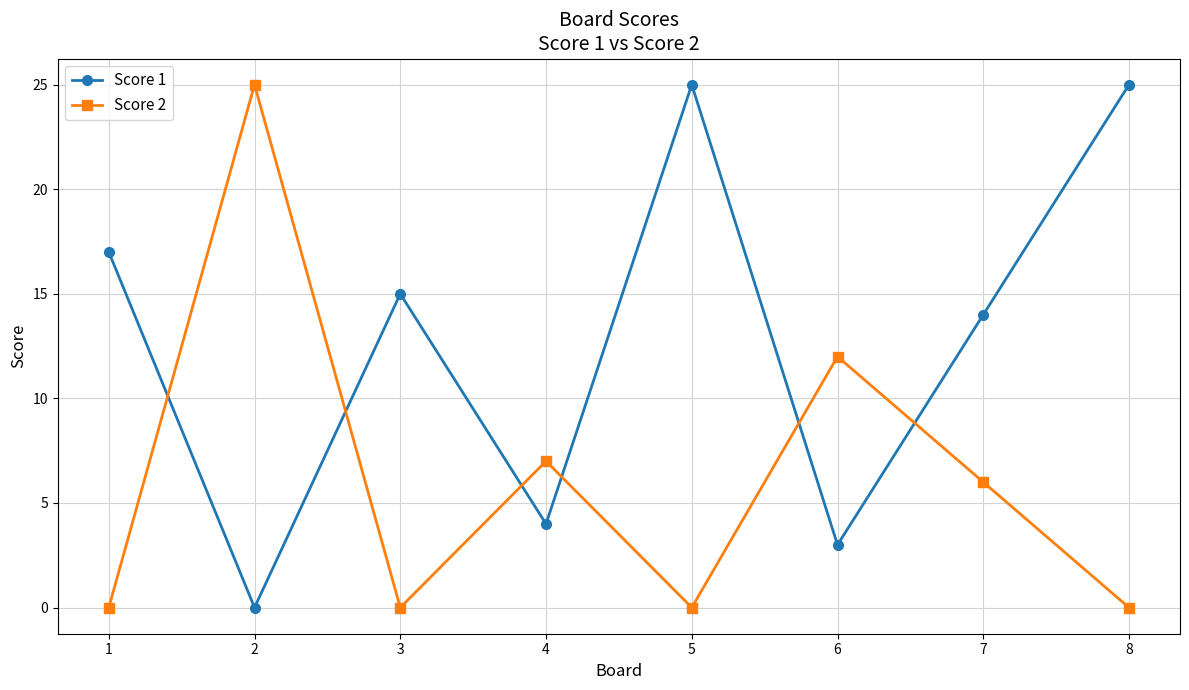

The Score 1 series shows 15 at 3. True or false?

True